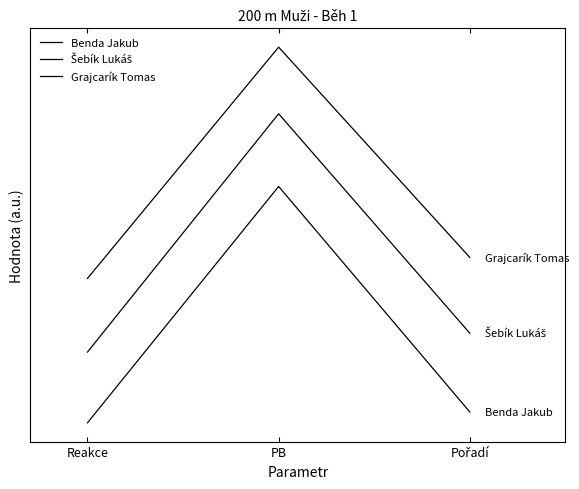

What is the sum of all Šebík Lukáš values?

2.0